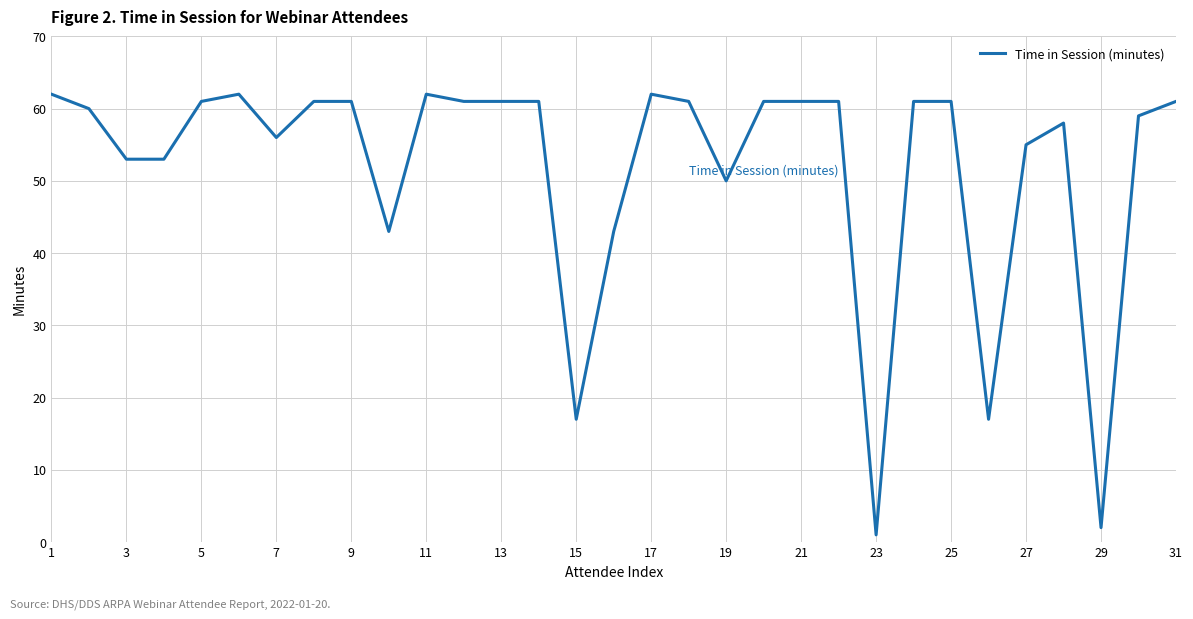

What is the average value?

52